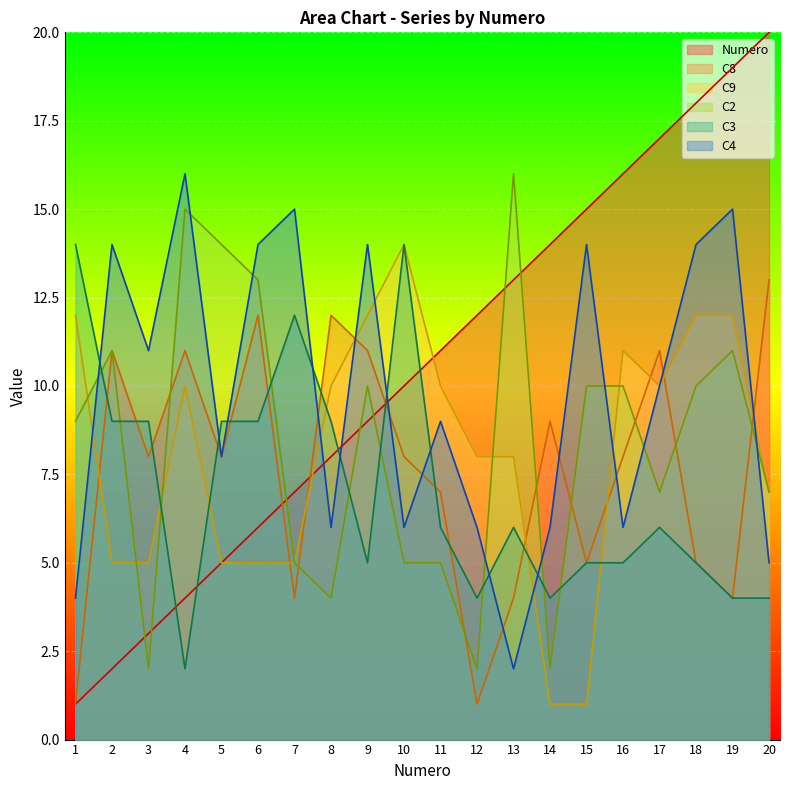

In C2, how many points are higher than both neighbors (excluding endpoints)?

5